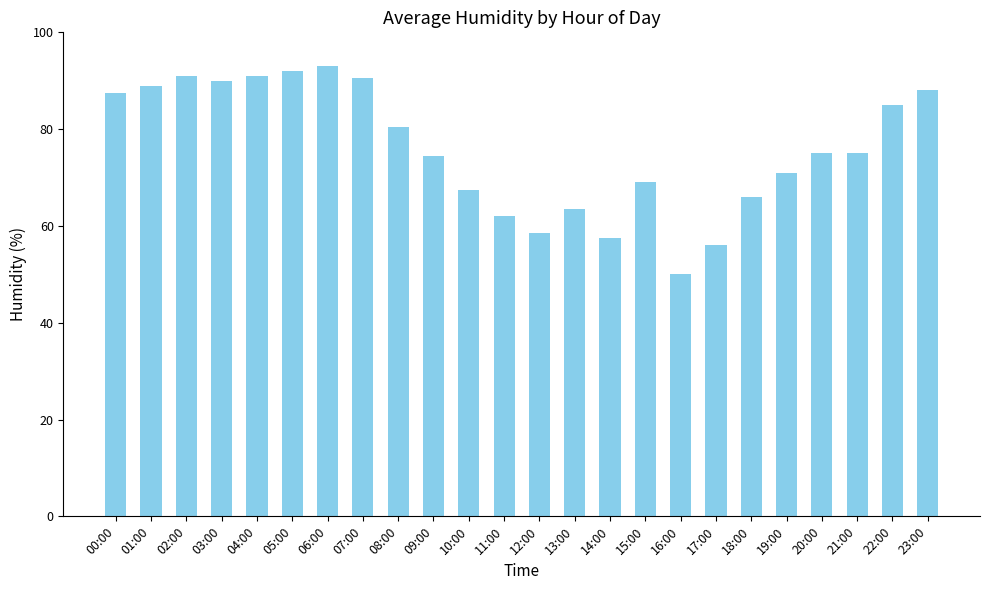

Count the number of data series in this chart.

1